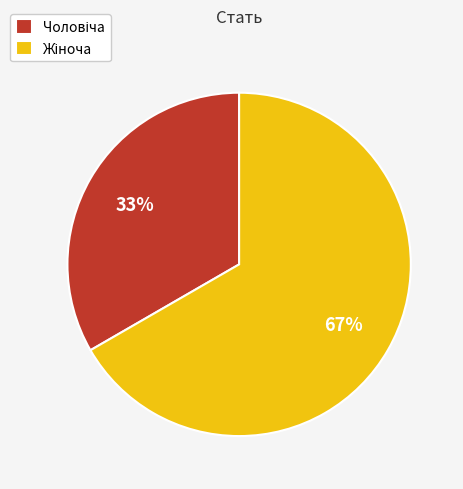

Is there any slice that represents more than half of the pie?

Yes